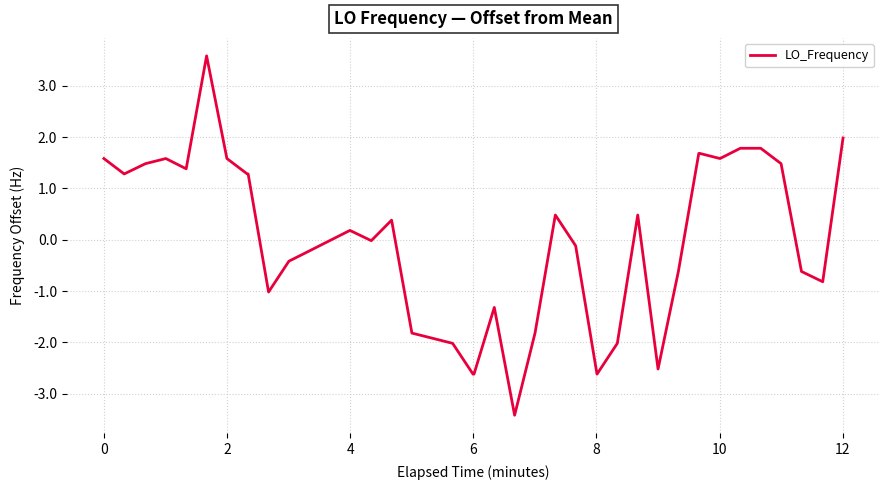

Is this an area chart (filled region under the line)?

No